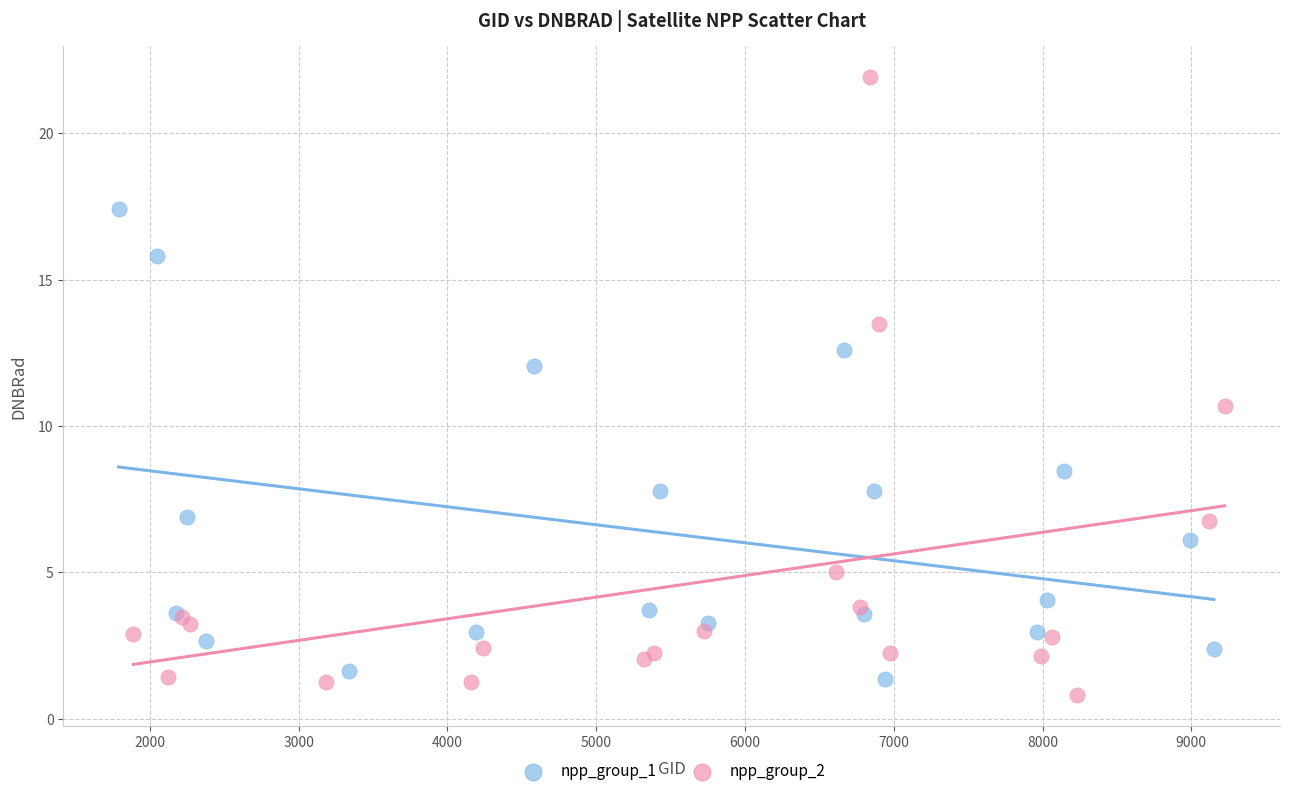

Which series has the widest spread of Y values?

npp_group_2